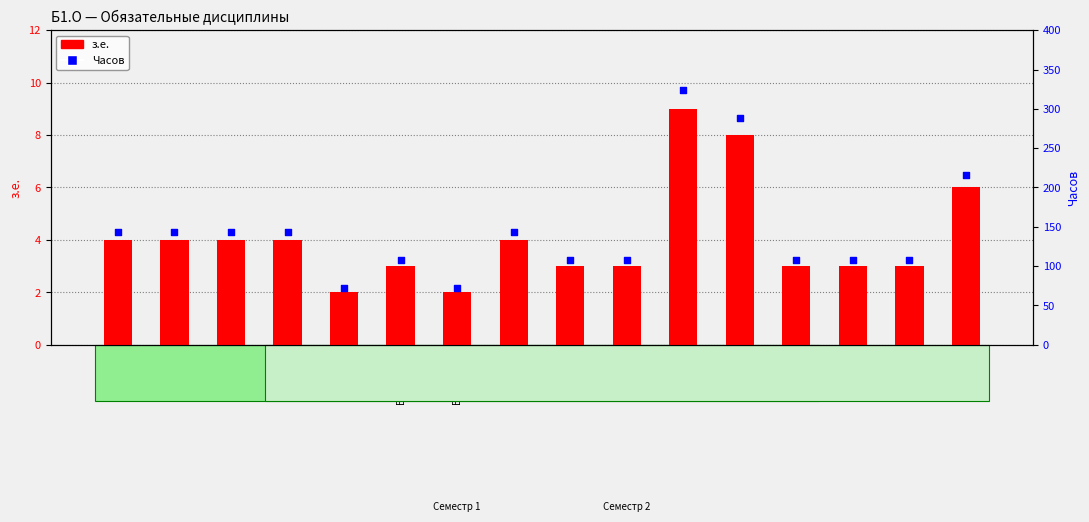

Which series reaches the maximum Y coordinate?

Часов